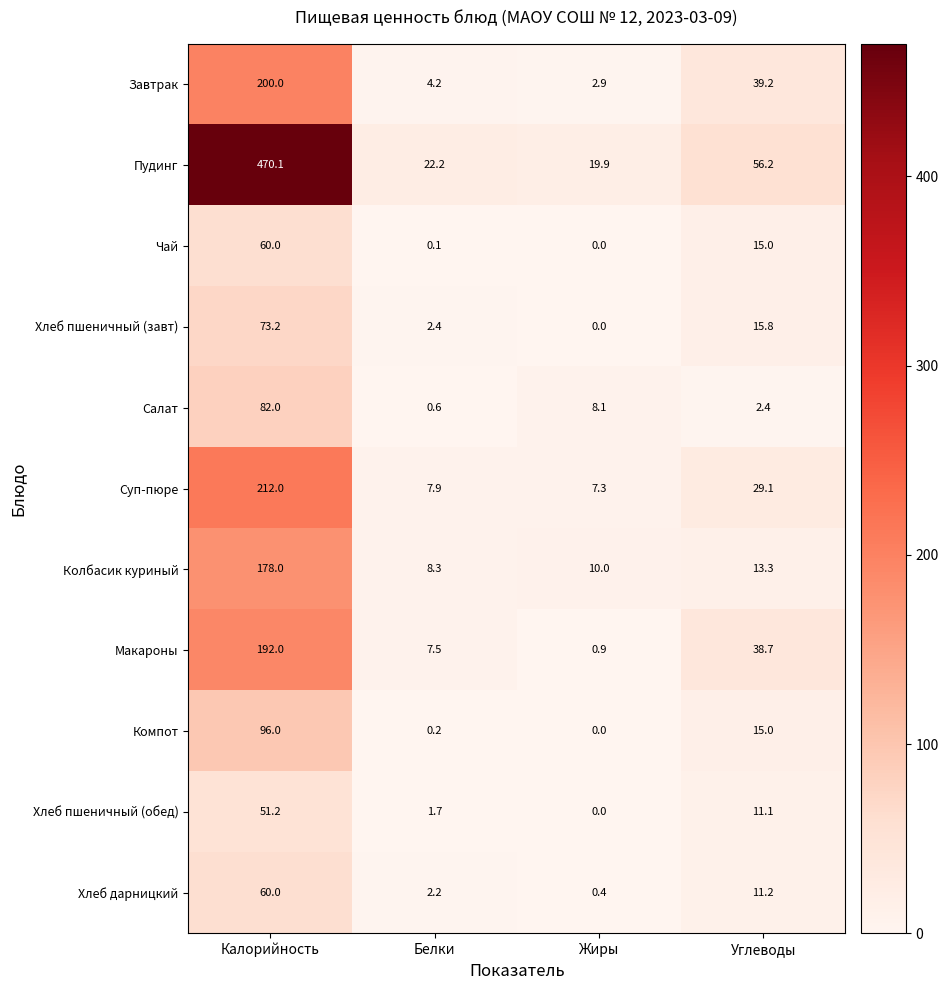

What is the difference between the highest and lowest values at Жиры?

19.9